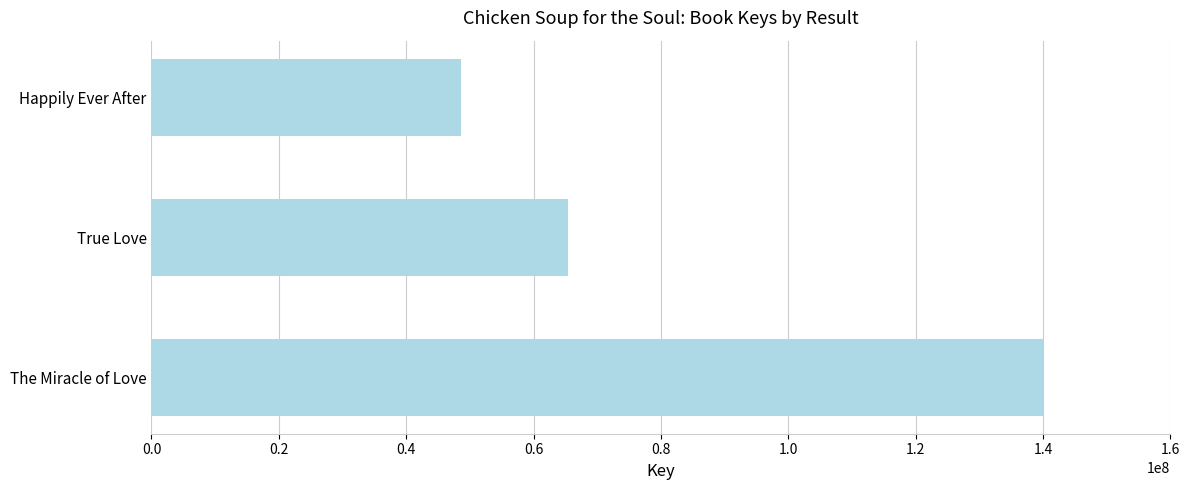

Between Happily Ever After and The Miracle of Love, which is larger?

The Miracle of Love